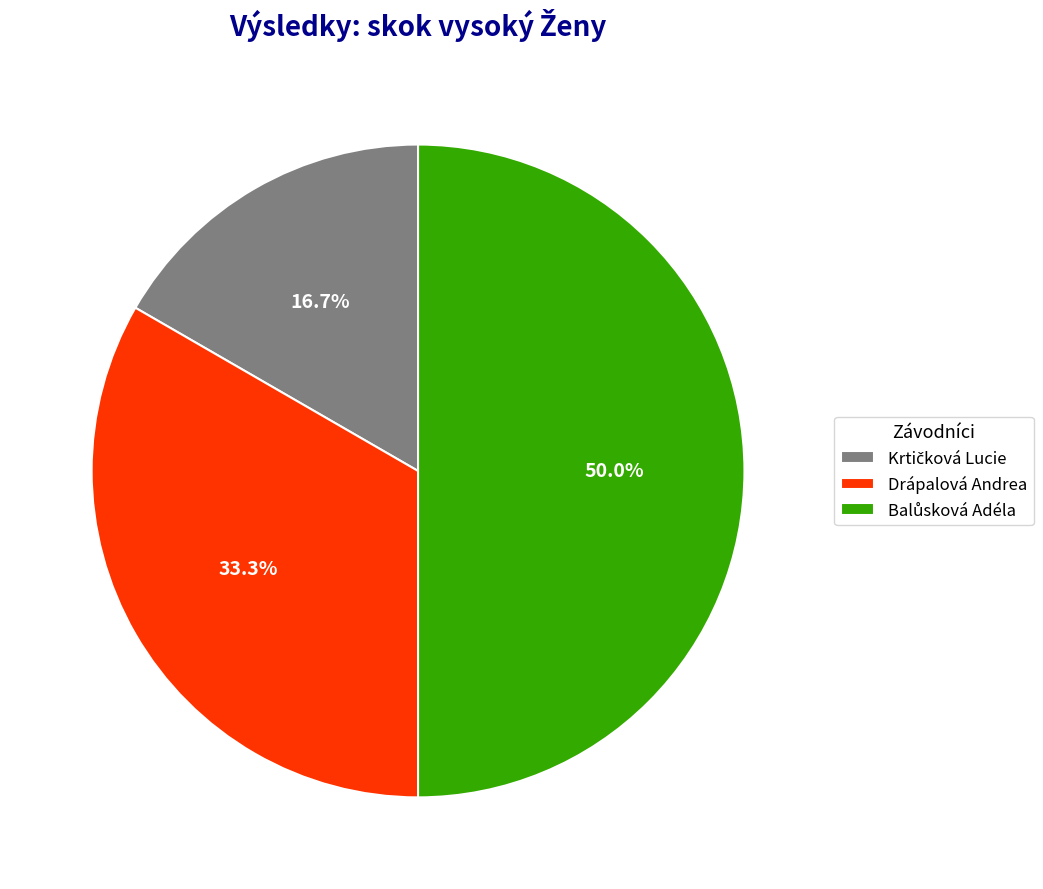

What percentage is NOT represented by Drápalová Andrea?

66.7%